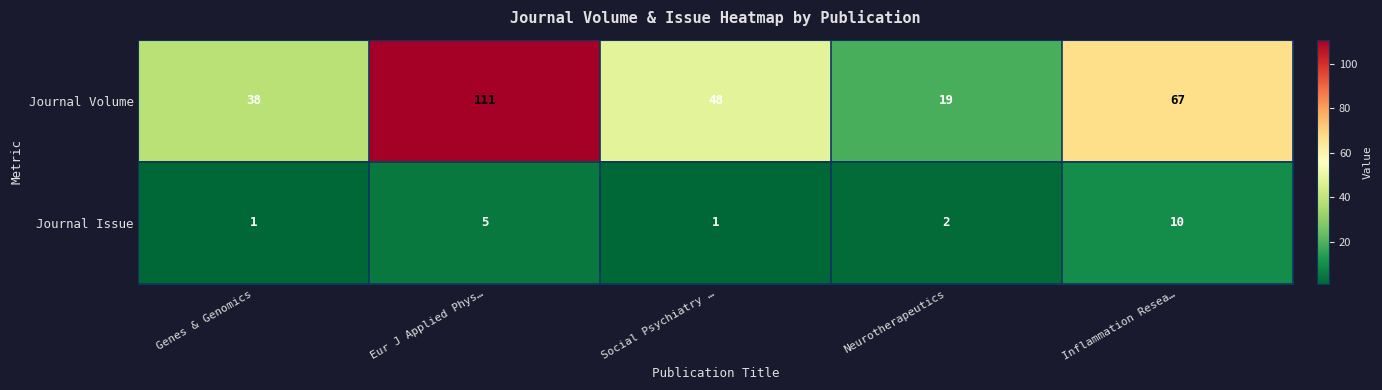

Which category has the highest value across all series?

Eur J Applied Phys…